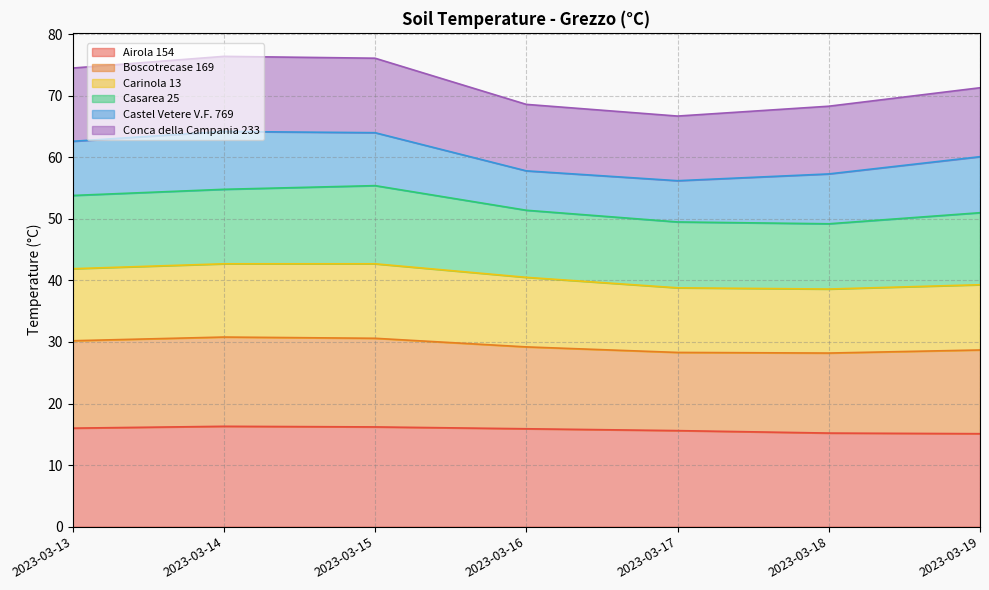

How many interior local valleys does the Conca della Campania 233 series have?

1